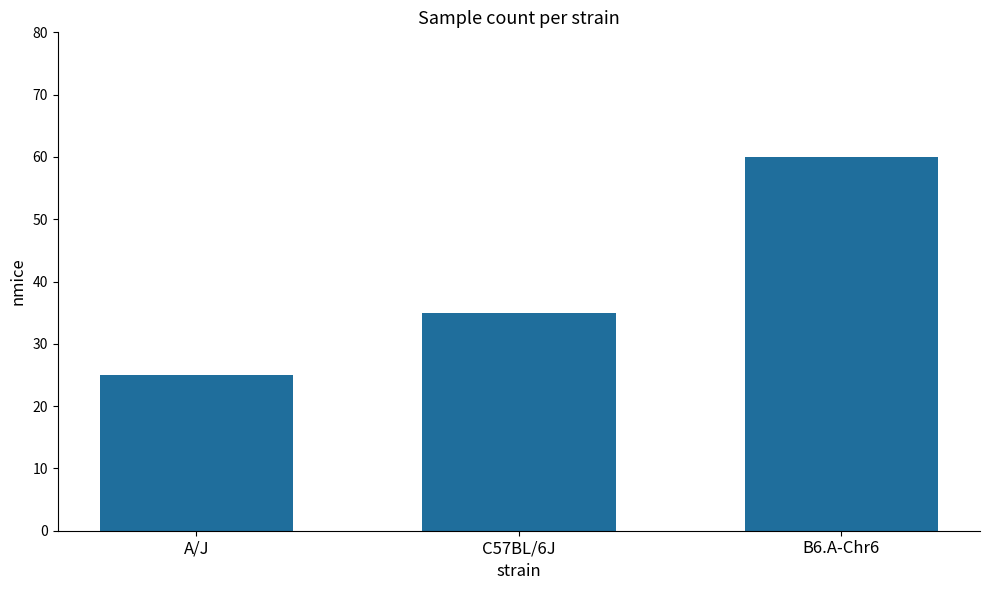

What is the change in value from A/J to B6.A-Chr6?

+35